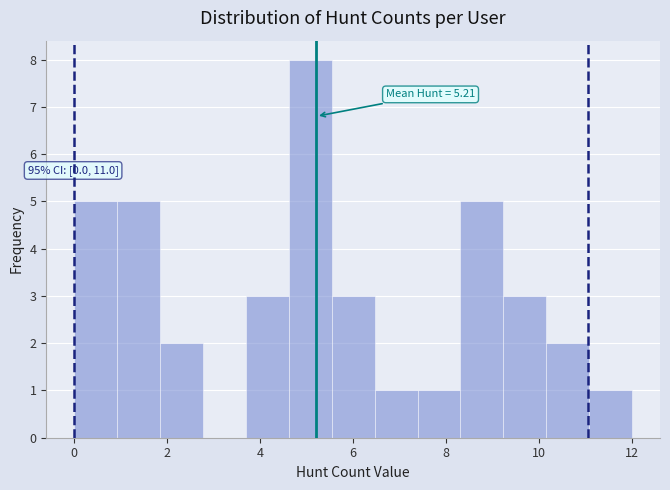

Over which range of the x-axis is the bar tallest?

4.6 to 5.6